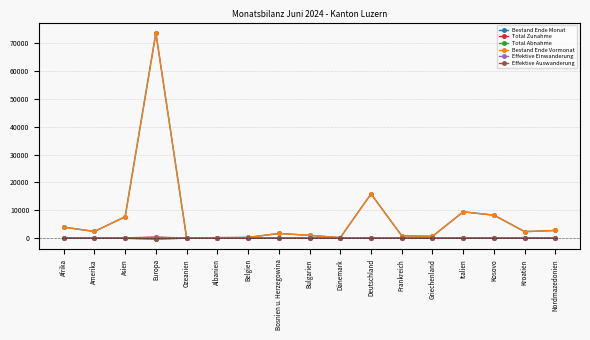

What position from the left is Frankreich?

12